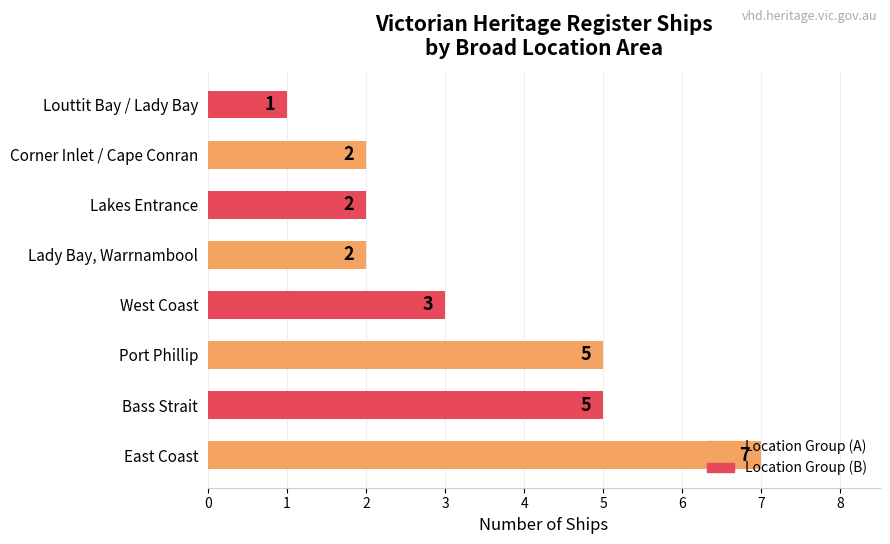

What is the ratio of the value at Bass Strait to the value at West Coast?

1.7